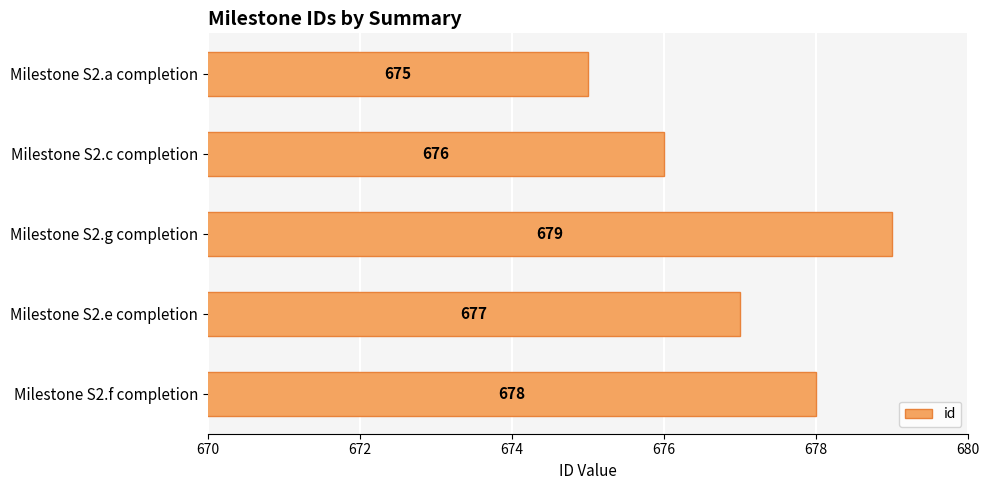

Reading top to bottom, list all the values displayed in this chart.

675	676	679	677	678